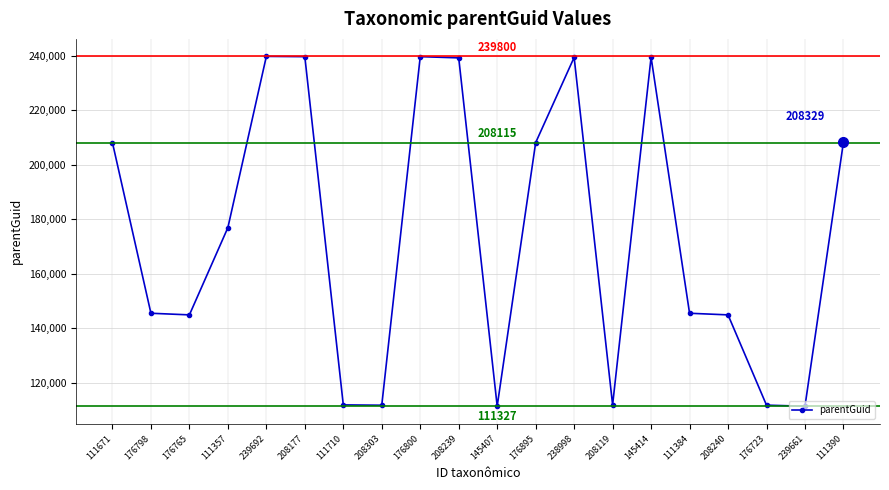

What is the approximate value at 176723, to the nearest 100?

111700